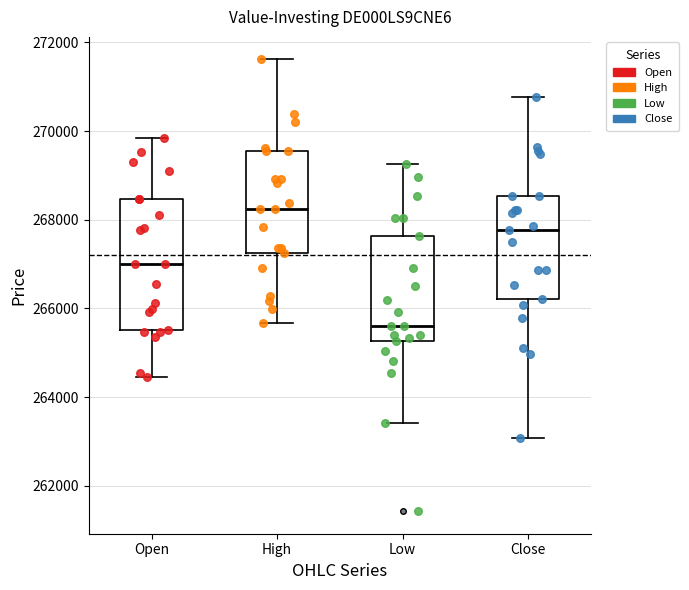

Where is the upper edge of the box for High on the y-axis? The values are not printed on the chart, so give them approximately, as read against the axis.

269600